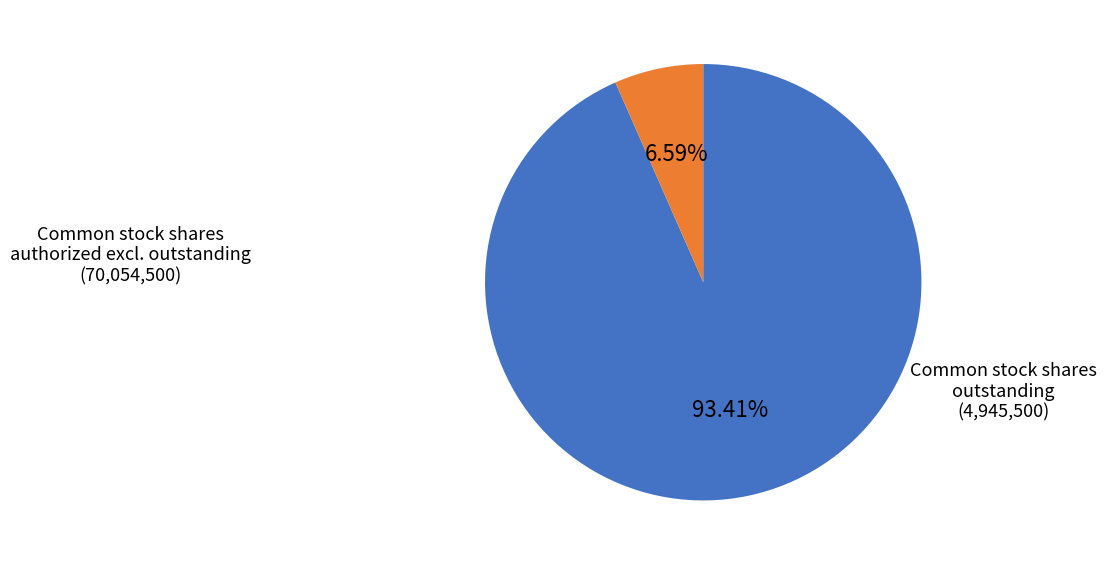

Does any single category account for the majority?

Yes